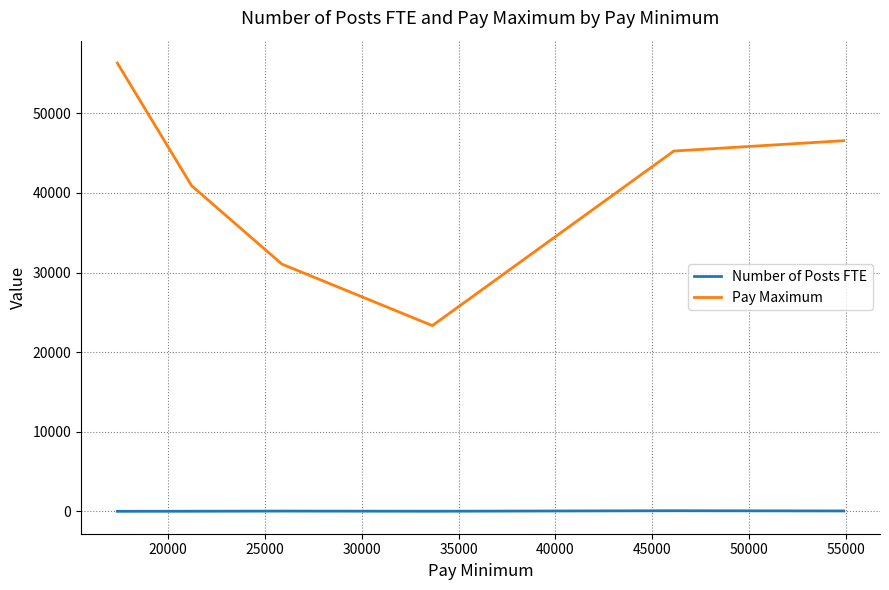

List the series in order of their overall mean, highest first.

Pay Maximum, Number of Posts FTE